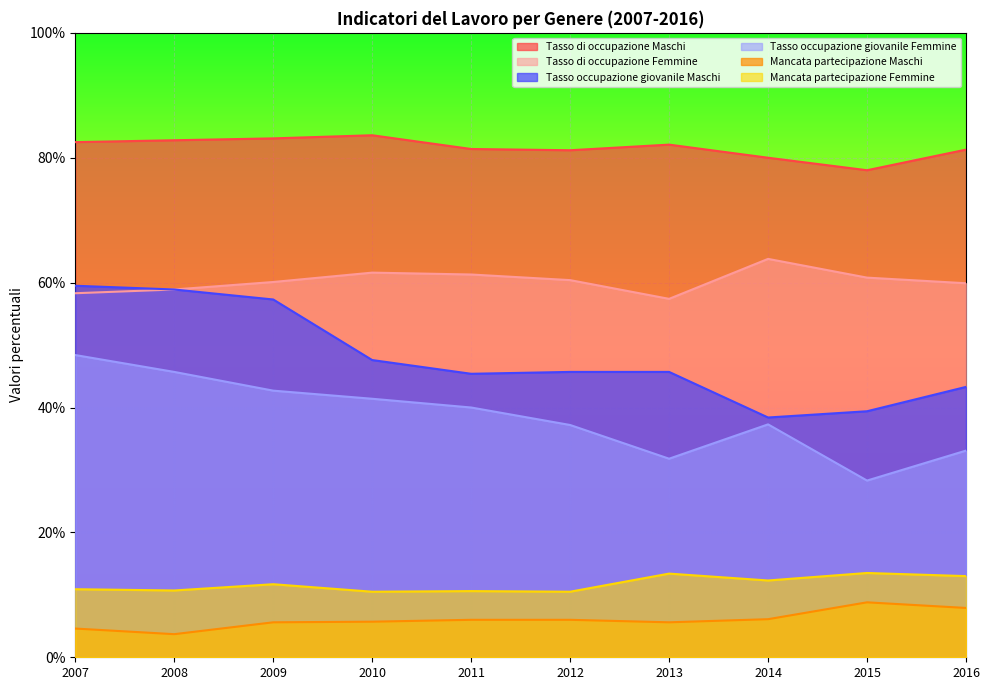

True or false: Mancata partecipazione Maschi and Tasso occupazione giovanile Femmine intersect in this chart.

False